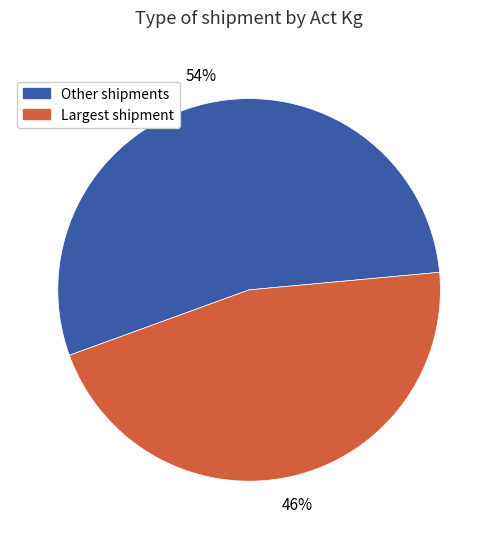

Between Other shipments and Largest shipment, which is larger?

Other shipments